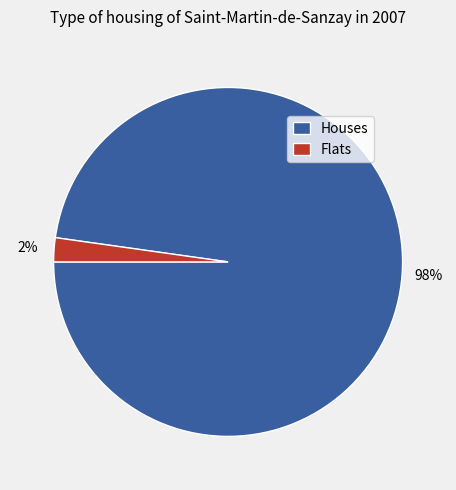

Which category has the smallest portion of the pie?

Flats